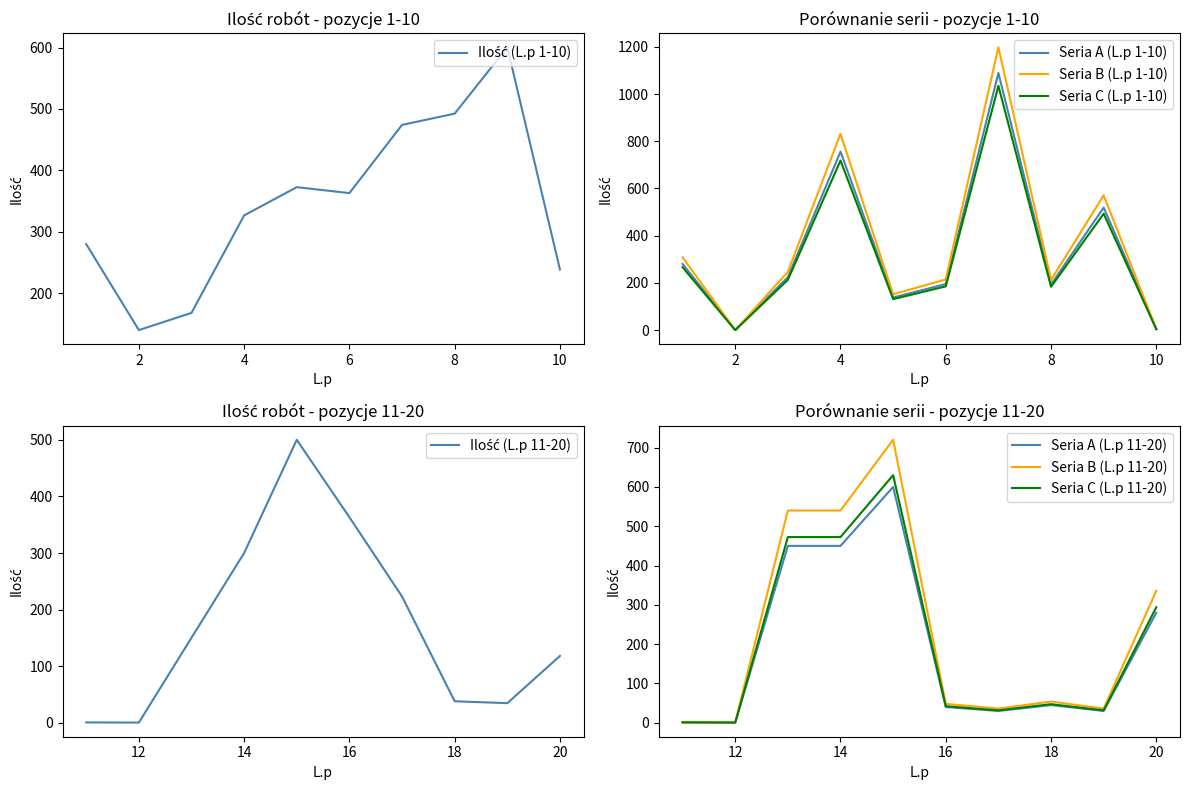

How many times do L.p and Ilosc cross each other?

4